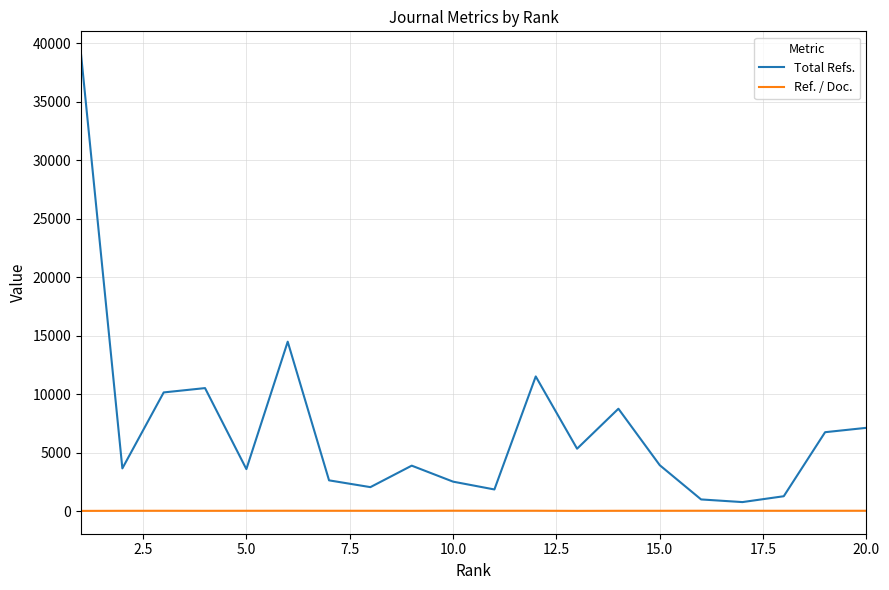

What is the greatest value displayed?

39049.0